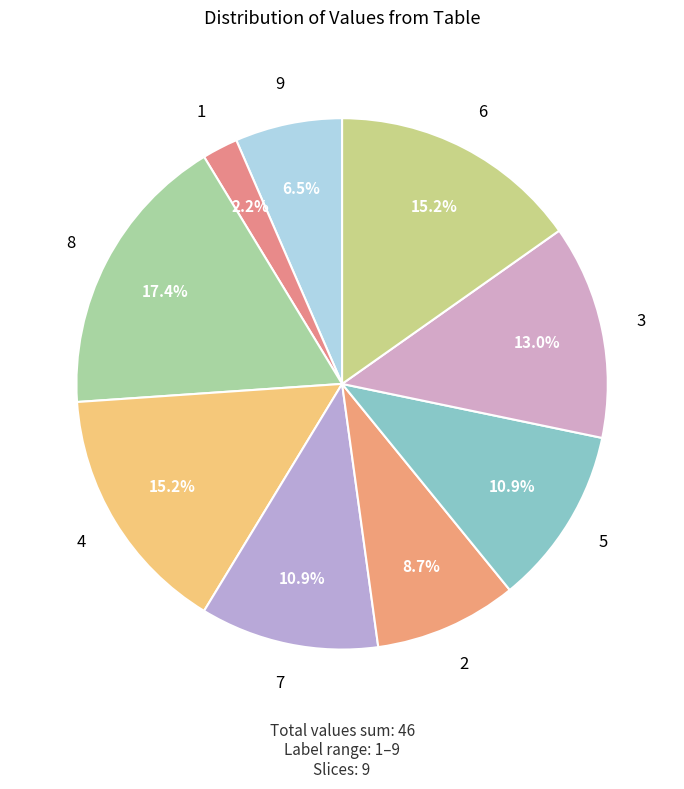

Rank the categories by value from lowest to highest.

1, 9, 2, 7, 5, 3, 4, 6, 8